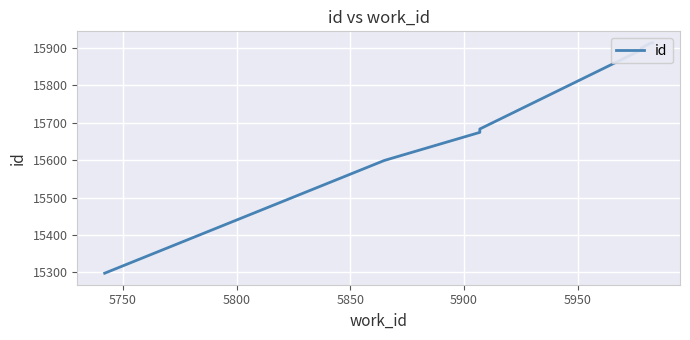

What is the sum of all values?

125872